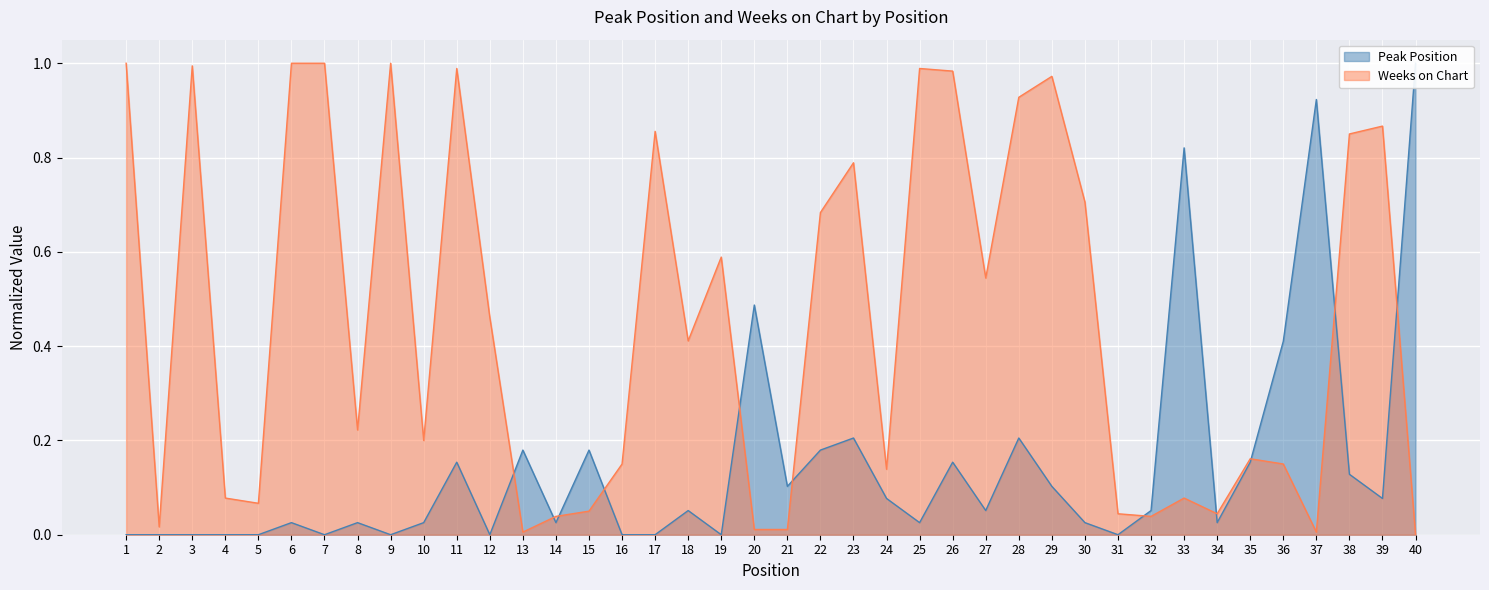

At how many categories does at least one series exceed 0?

40